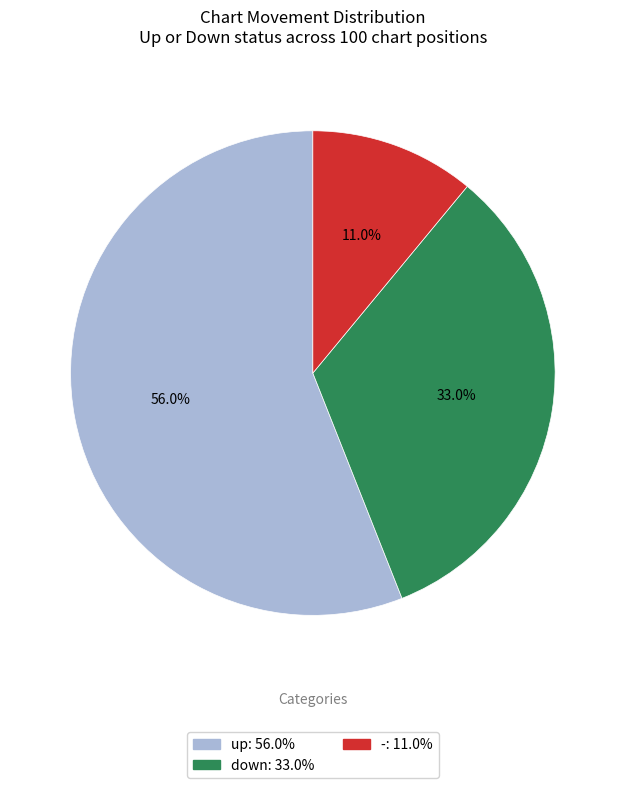

Which category has the smallest portion of the pie?

-